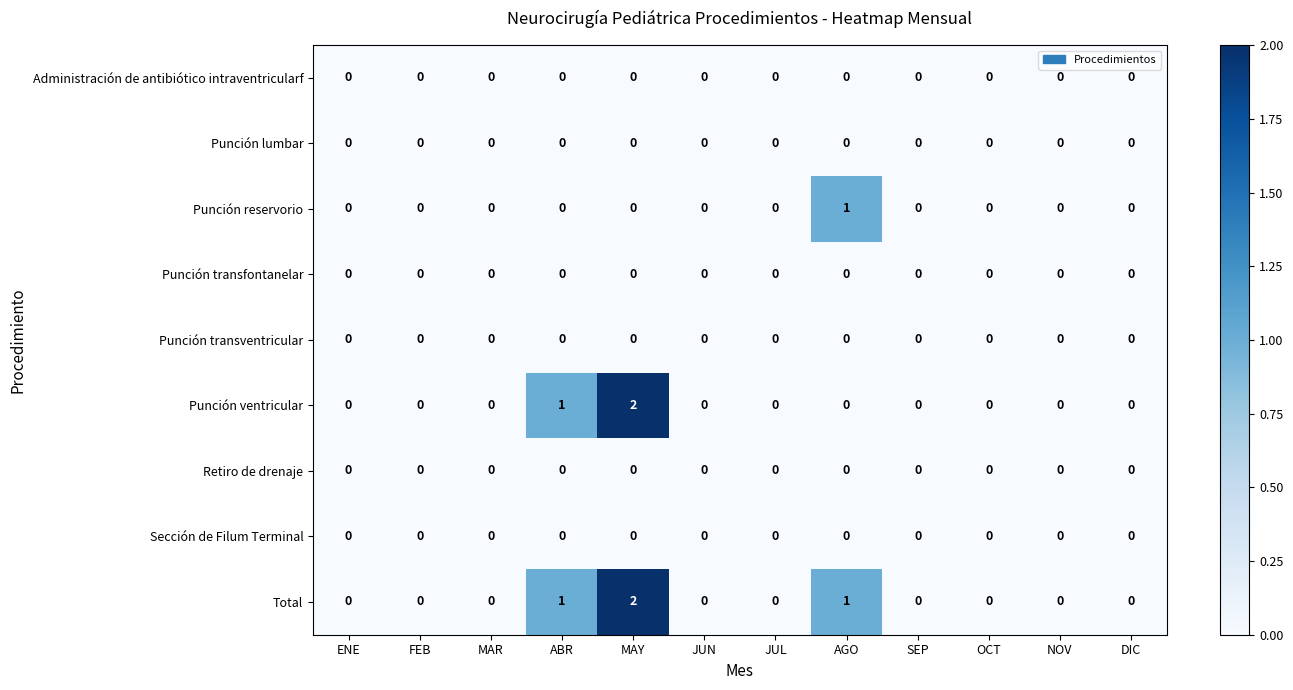

What is the total value across all series at MAY?

4